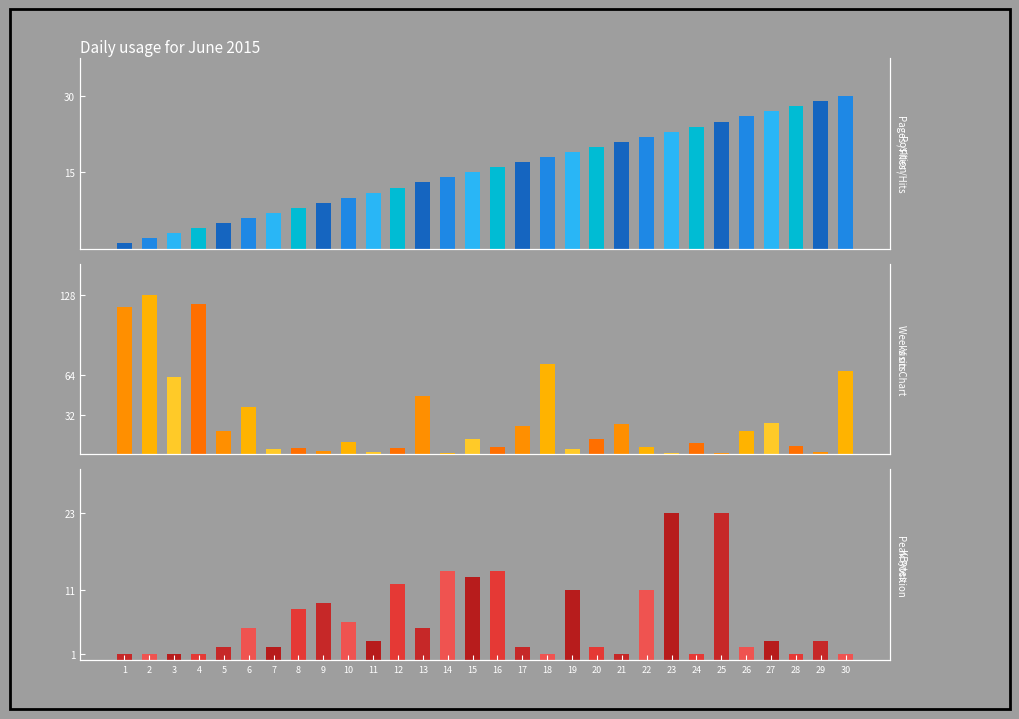

Reading left to right, what are all the values shown in this chart?

Position: 1=1	2=2	3=3	4=4	5=5	6=6	7=7	8=8	9=9	10=10	11=11	12=12	13=13	14=14	15=15	16=16	17=17	18=18	19=19	20=20	21=21	22=22	23=23	24=24	25=25	26=26	27=27	28=28	29=29	30=30
Weeks on Chart: 1=119	2=128	3=62	4=121	5=19	6=38	7=4	8=5	9=3	10=10	11=2	12=5	13=47	14=1	15=12	16=6	17=23	18=73	19=4	20=12	21=24	22=6	23=1	24=9	25=1	26=19	27=25	28=7	29=2	30=67
Peak Position: 1=1	2=1	3=1	4=1	5=2	6=5	7=2	8=8	9=9	10=6	11=3	12=12	13=5	14=14	15=13	16=14	17=2	18=1	19=11	20=2	21=1	22=11	23=23	24=1	25=23	26=2	27=3	28=1	29=3	30=1